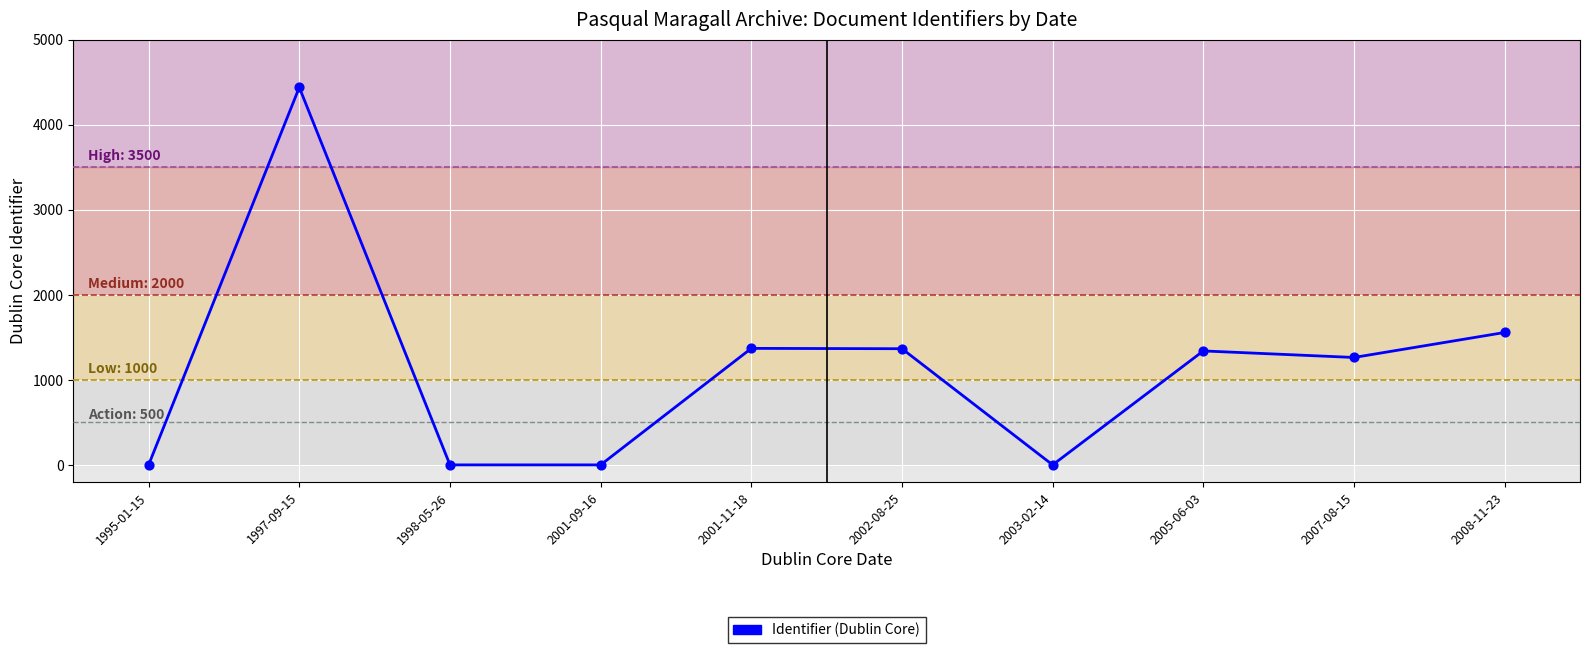

Which has a higher value, 2001-11-18 or 2001-09-16?

2001-11-18